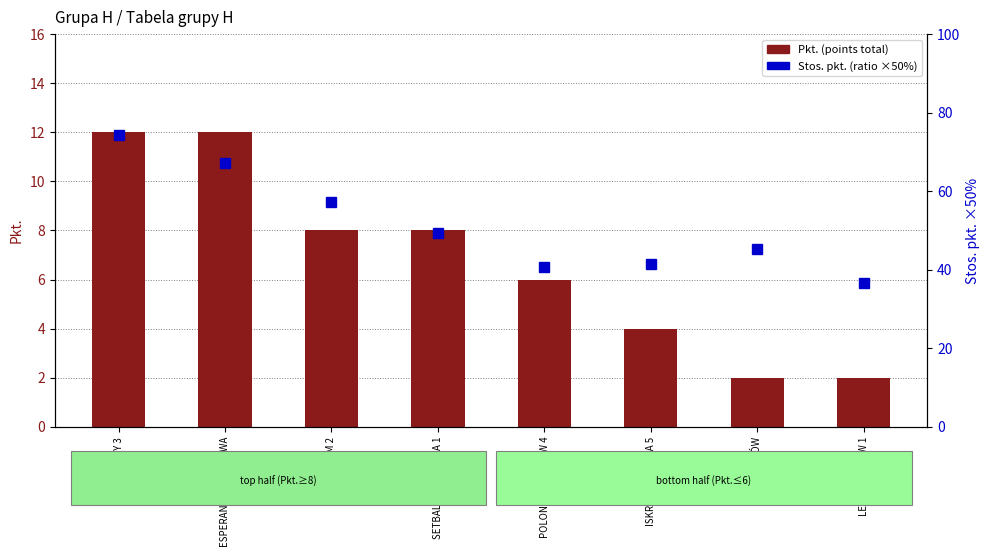

Are the bars horizontal?

No